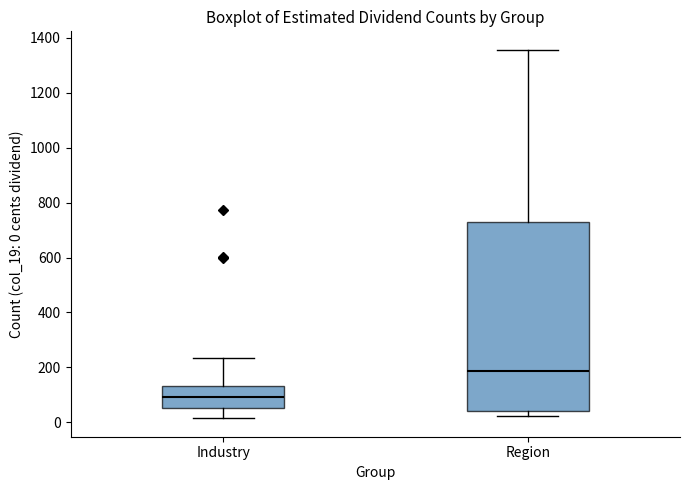

Reading left to right, read every box against the y-axis: the position of its median line, the range the box covers, and the ends of its whiskers. The values are not printed on the chart, so give them approximately, as read against the axis.

Industry: median 100, box 60 to 140, whiskers 20 to 240
Region: median 180, box 40 to 740, whiskers 20 to 1360